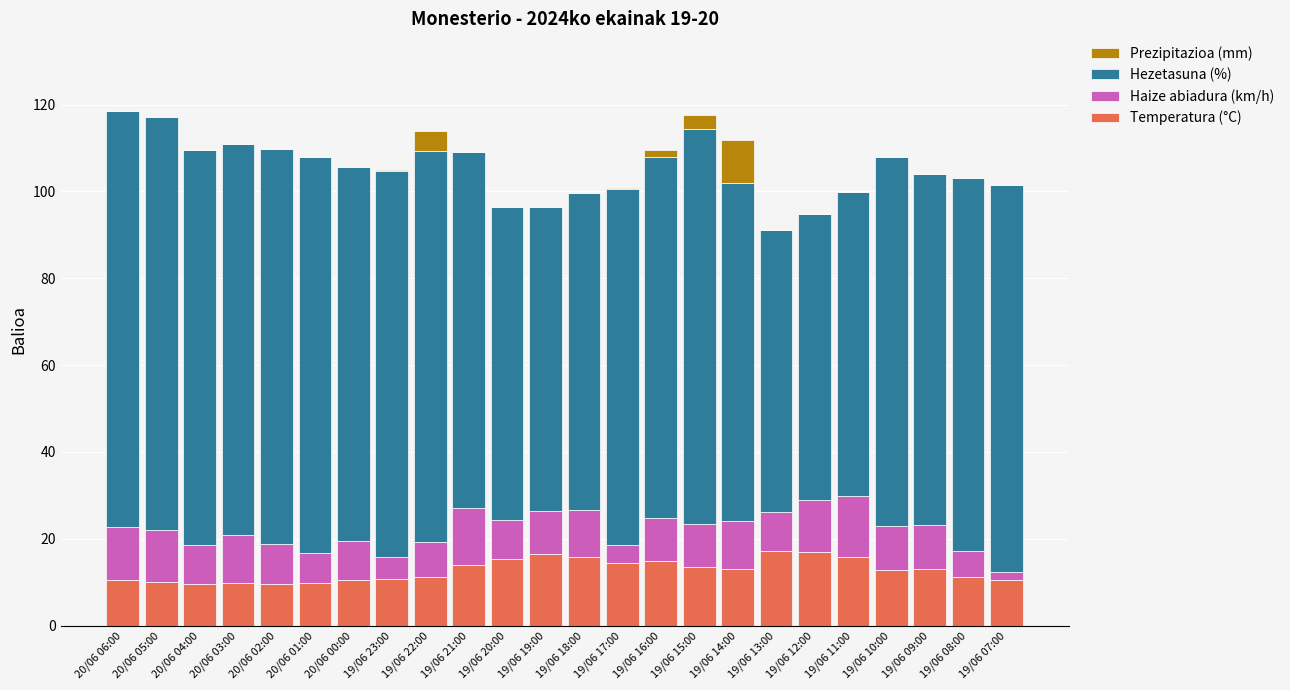

What is the total value across all series at 19/06 19:00?

96.5